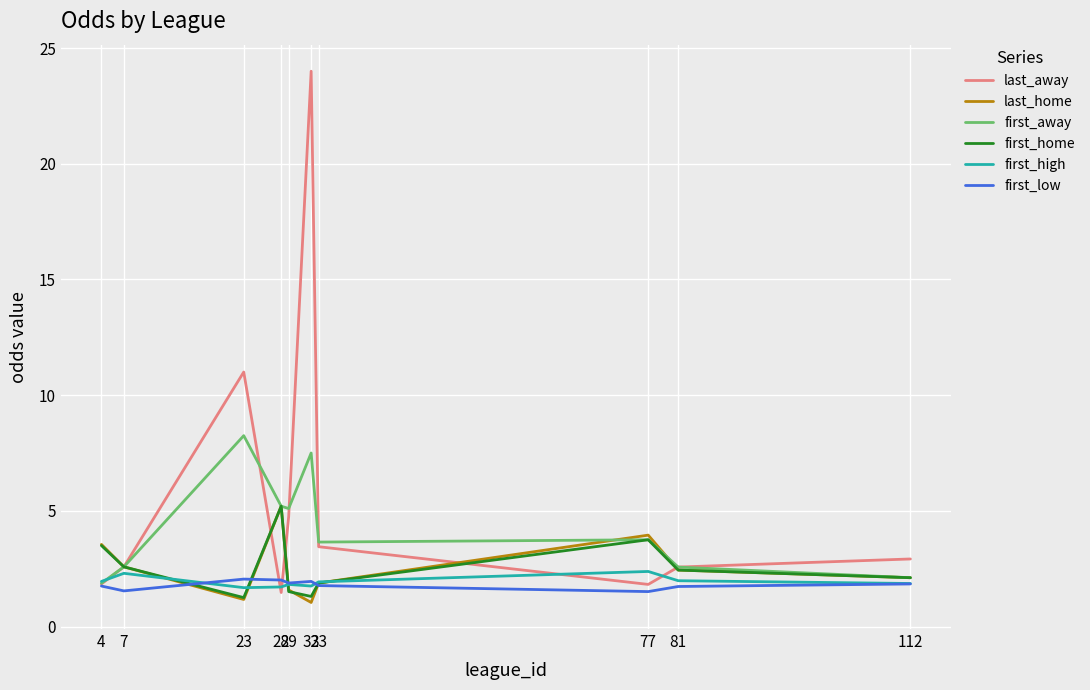

What is the minimum value for first_away?

1.9